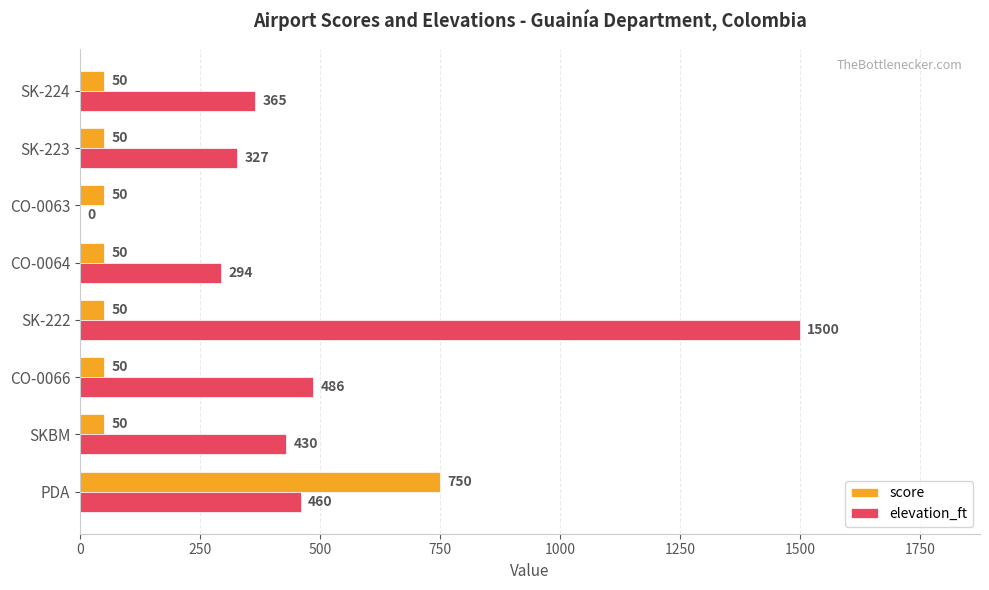

What is the sum of the elevation_ft values at PDA and SK-223?

787